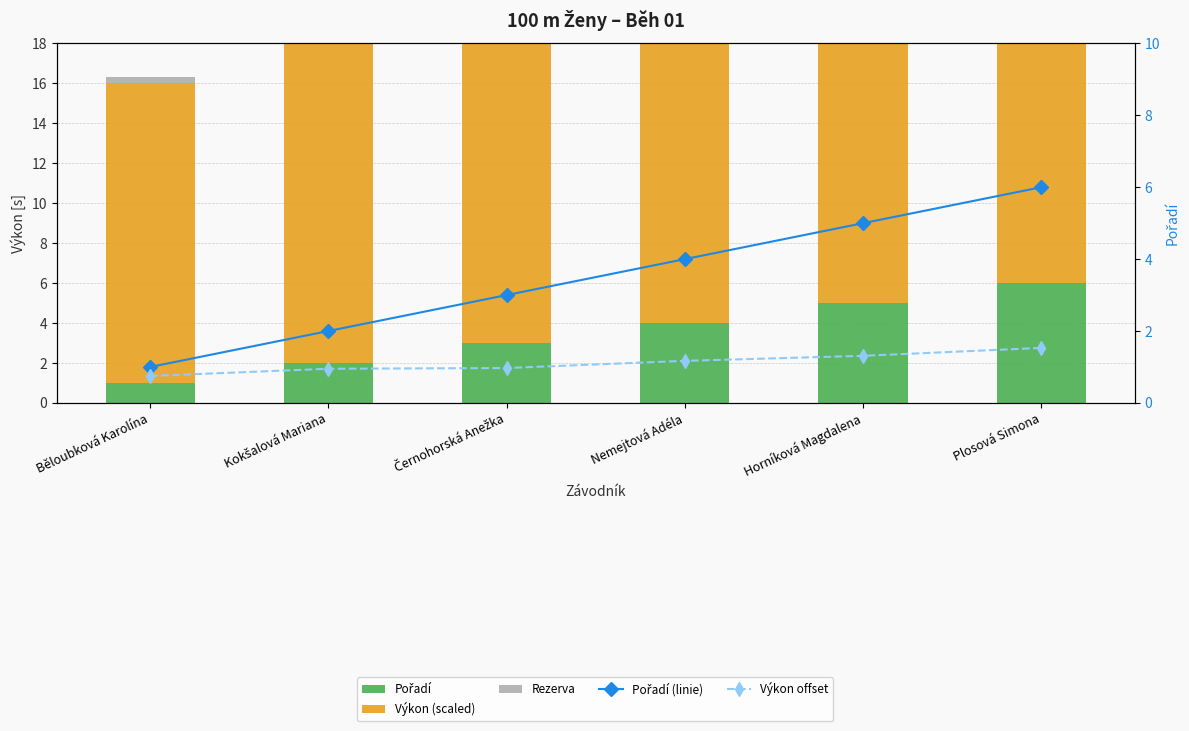

List the labels in order of Výkon (scaled) value, largest first.

Plosová Simona, Horníková Magdalena, Nemejtová Adéla, Černohorská Anežka, Kokšalová Mariana, Běloubková Karolína